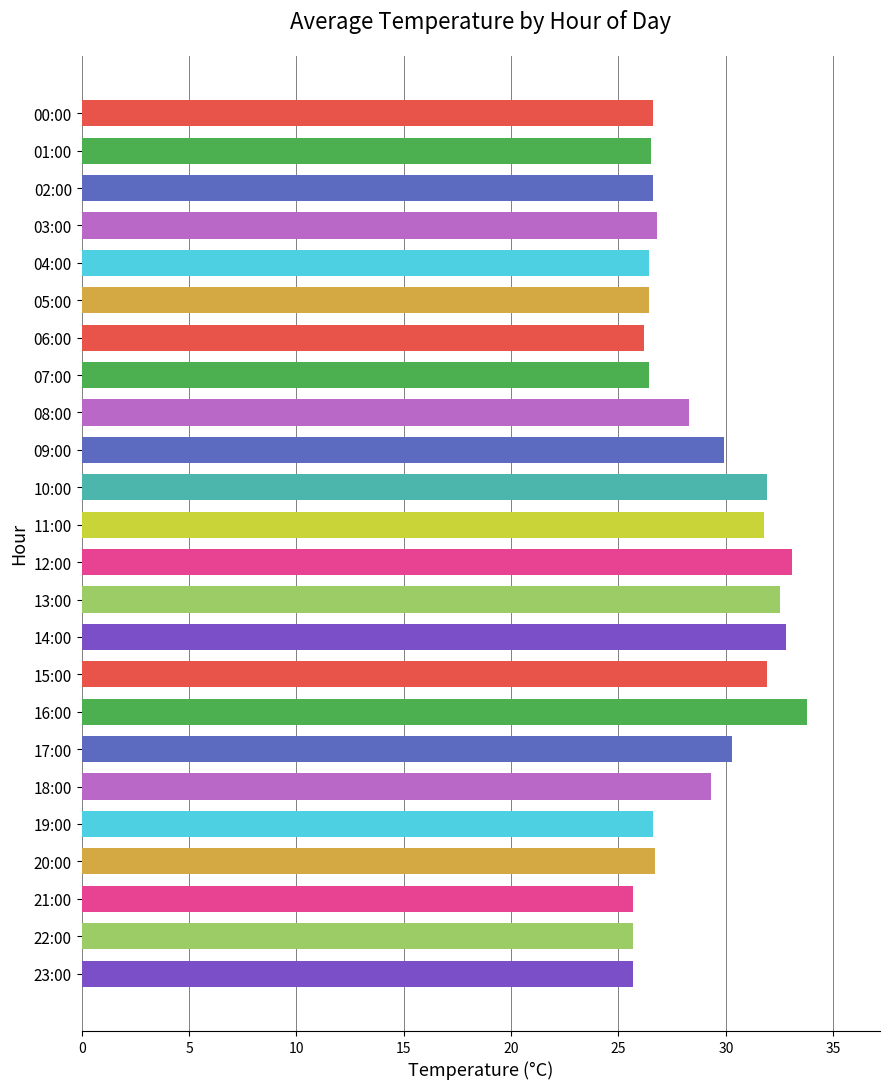

What is the difference between the maximum and minimum values?

8.1